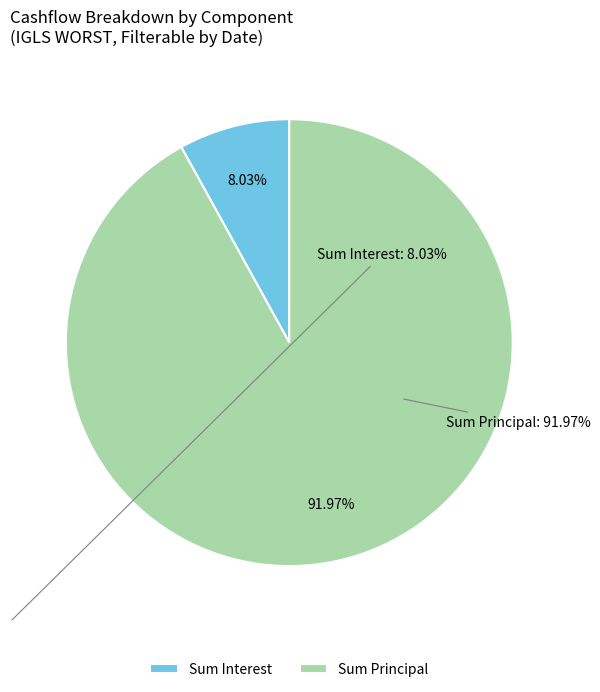

Which has a higher value, Sum Interest or Sum Principal?

Sum Principal